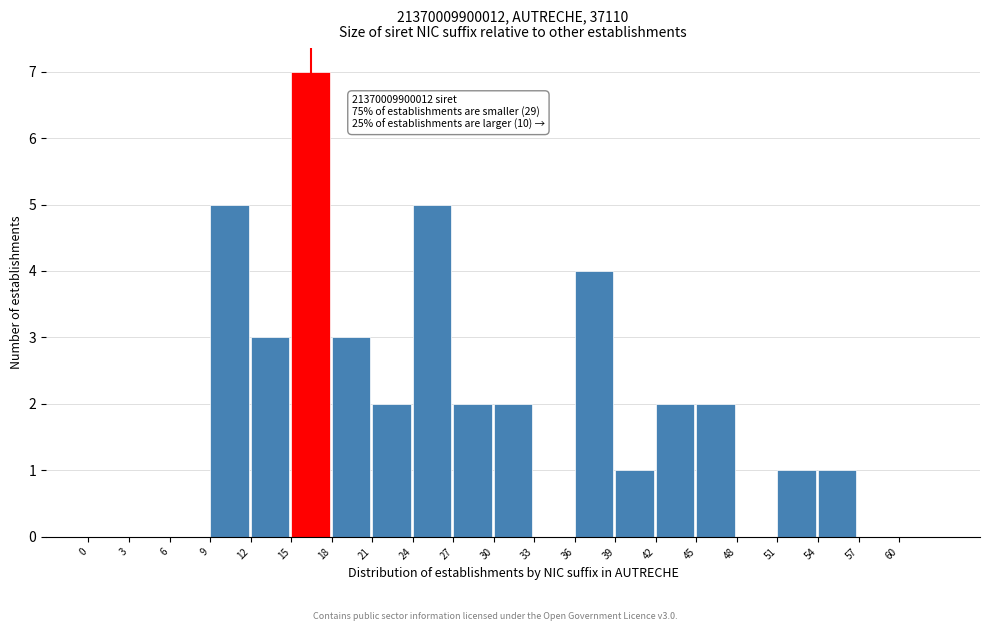

Which range on the x-axis has the tallest bar?

15 to 18